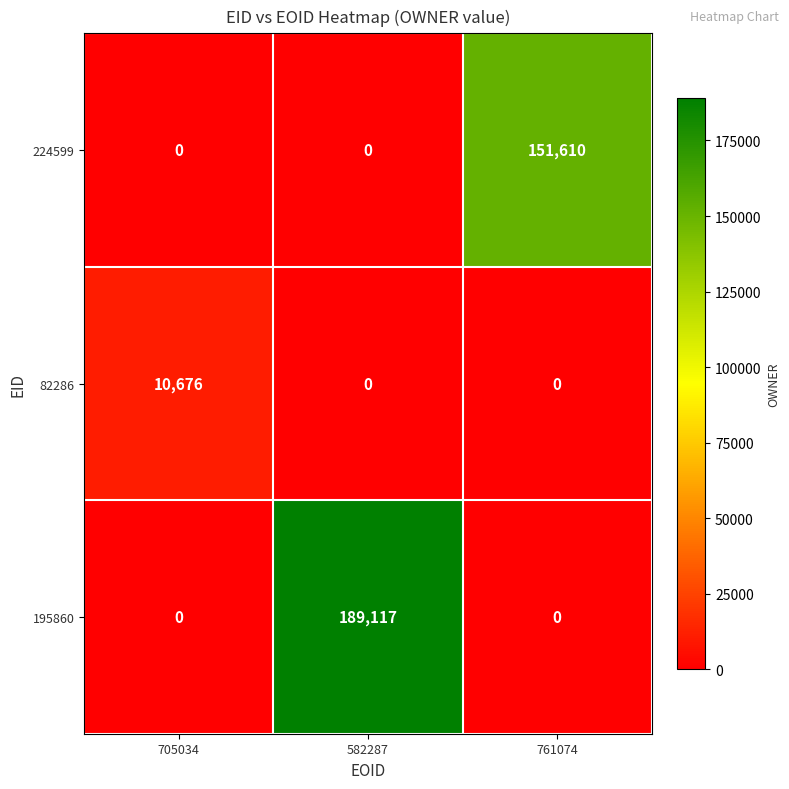

List the series in order of their peak value, highest first.

195860, 224599, 82286